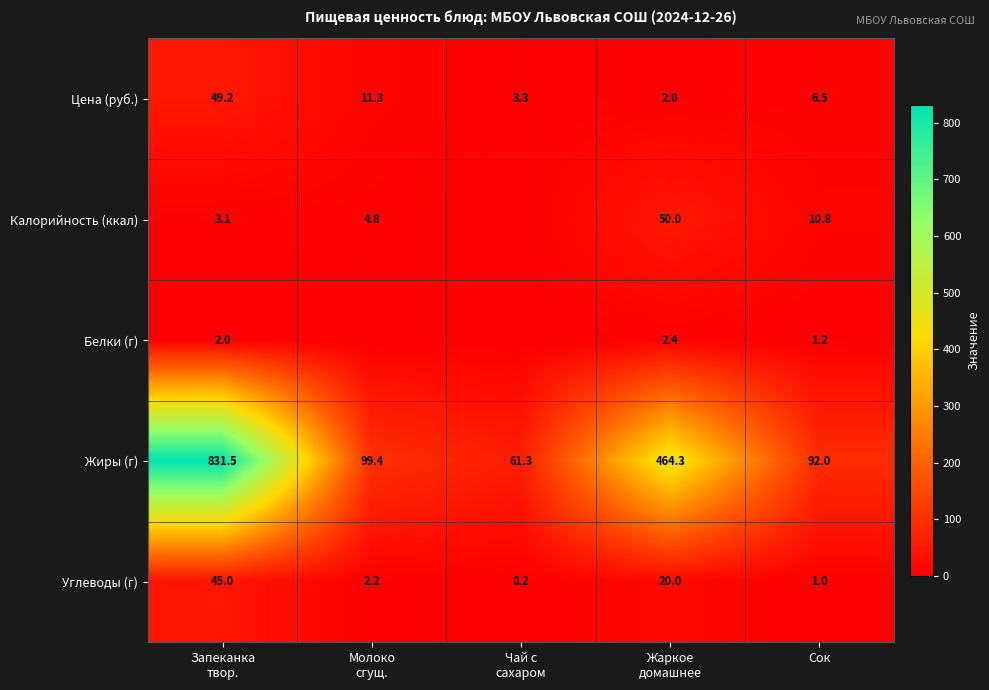

What is the highest value of the Углеводы (г) series?

45.0